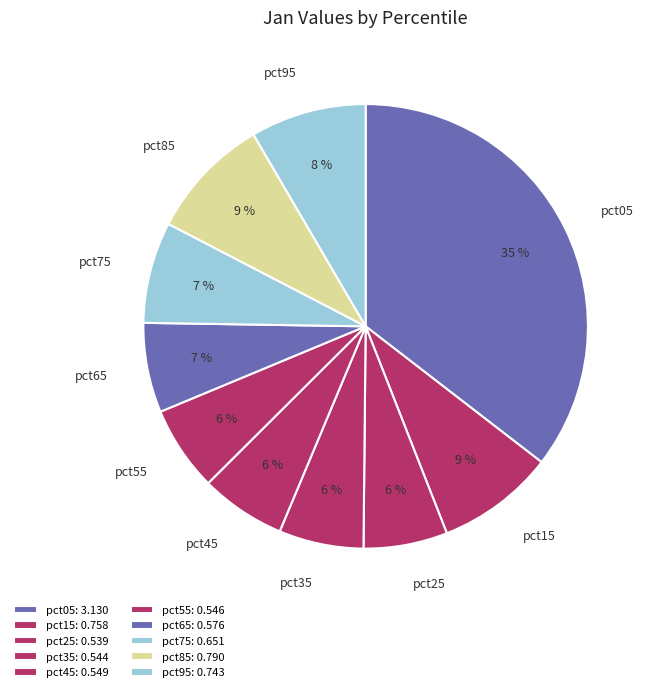

Which category has the biggest portion of the pie?

pct05